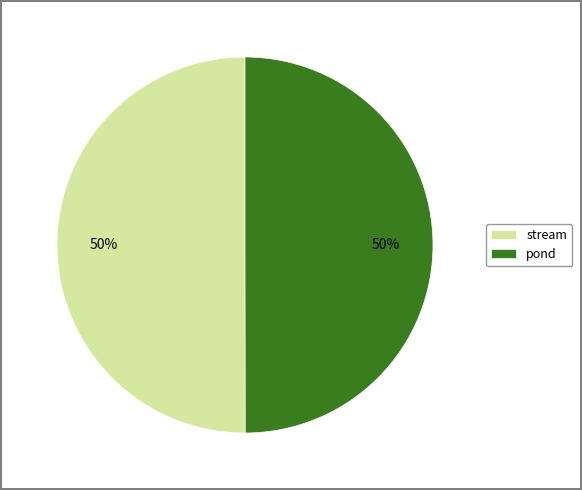

Is it true that stream is 50% of the pie?

True